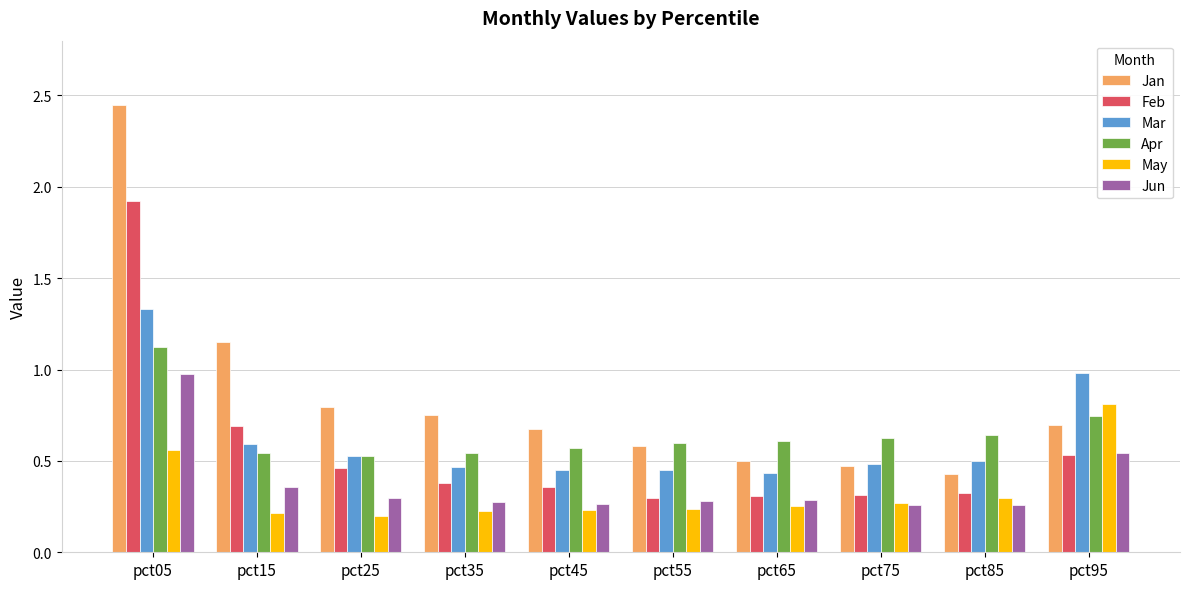

Is it true that Jun equals 0.3 at pct25?

True